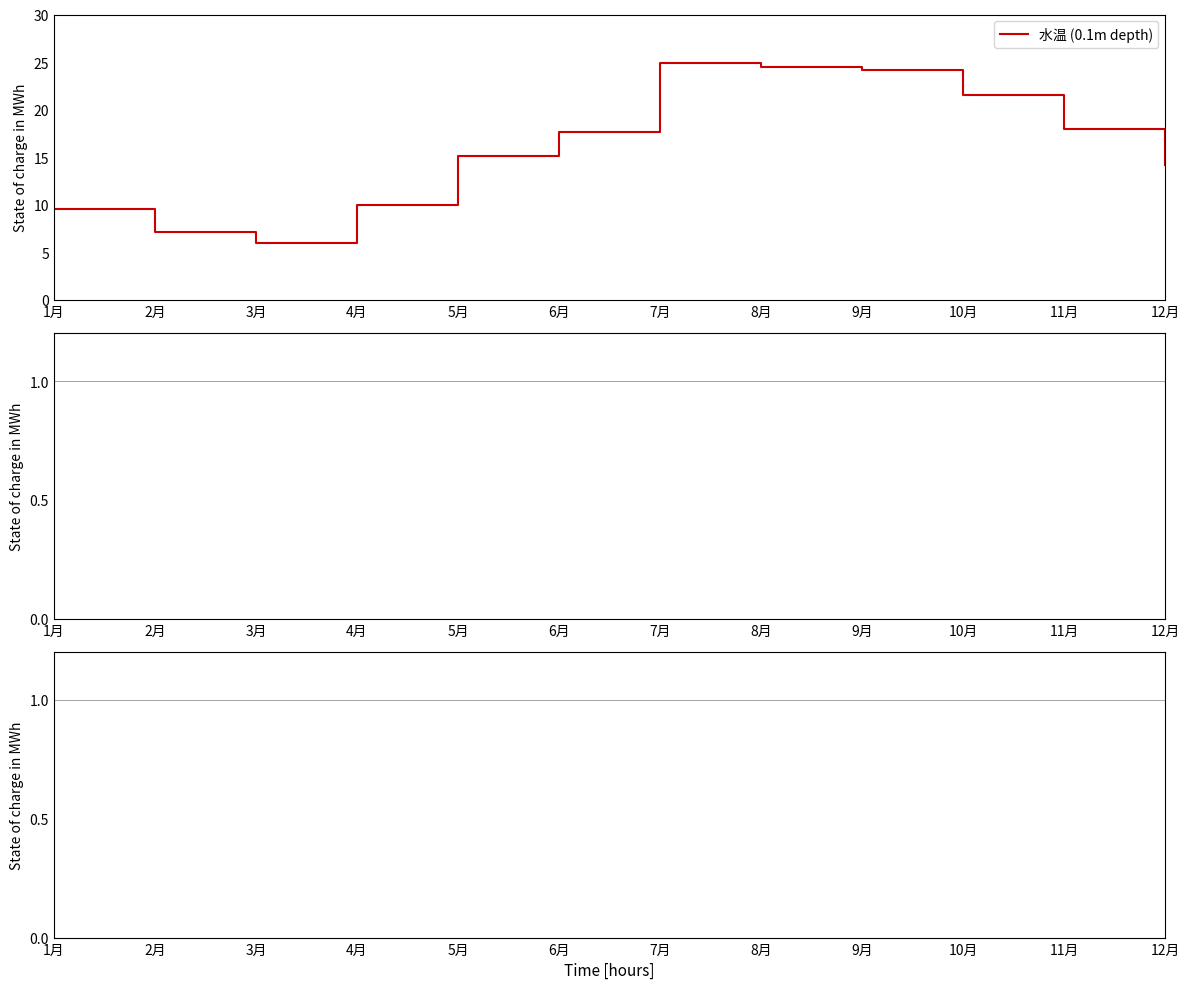

Reading left to right, what are all the values shown in this chart?

1月=9.5	2月=7.1	3月=6.0	4月=10.0	5月=15.1	6月=17.6	7月=24.9	8月=24.5	9月=24.2	10月=21.5	11月=18.0	12月=14.2